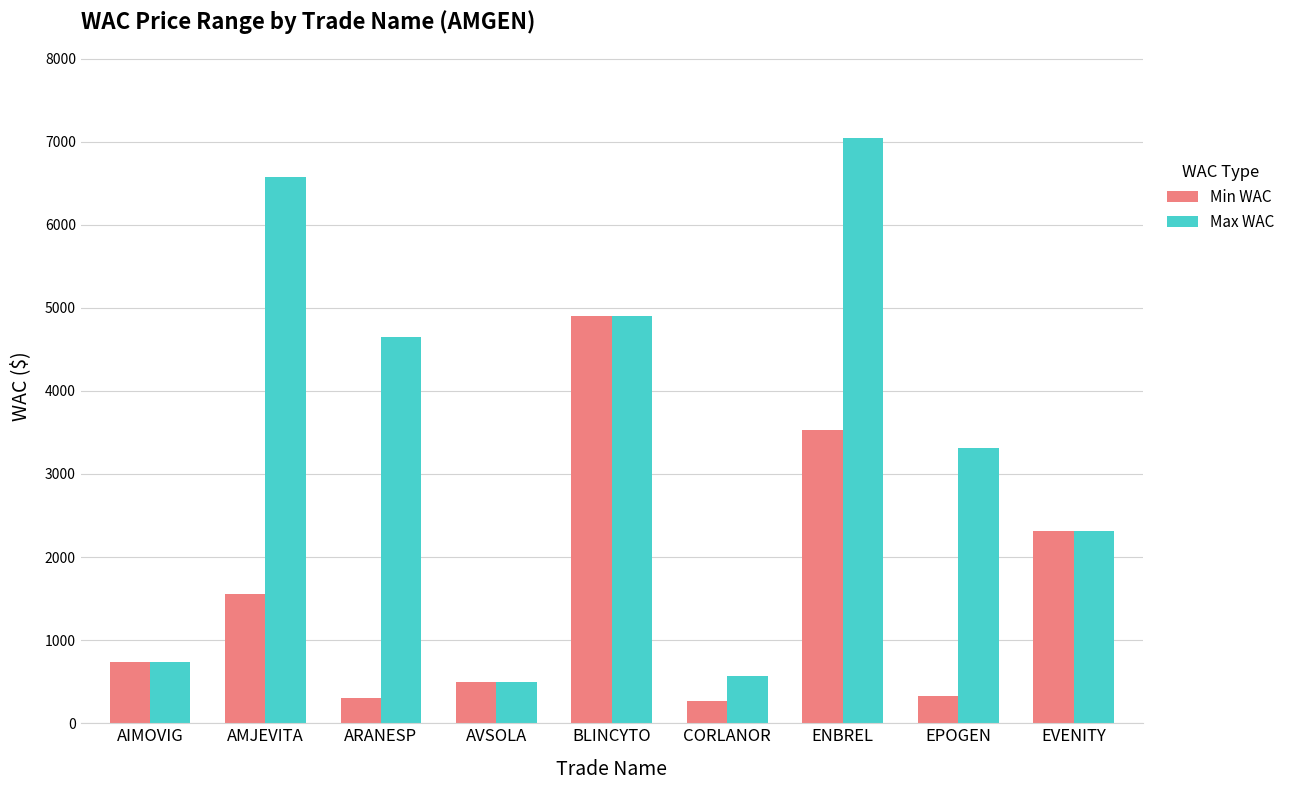

List the labels in order of Max WAC value, smallest first.

AVSOLA, CORLANOR, AIMOVIG, EVENITY, EPOGEN, ARANESP, BLINCYTO, AMJEVITA, ENBREL